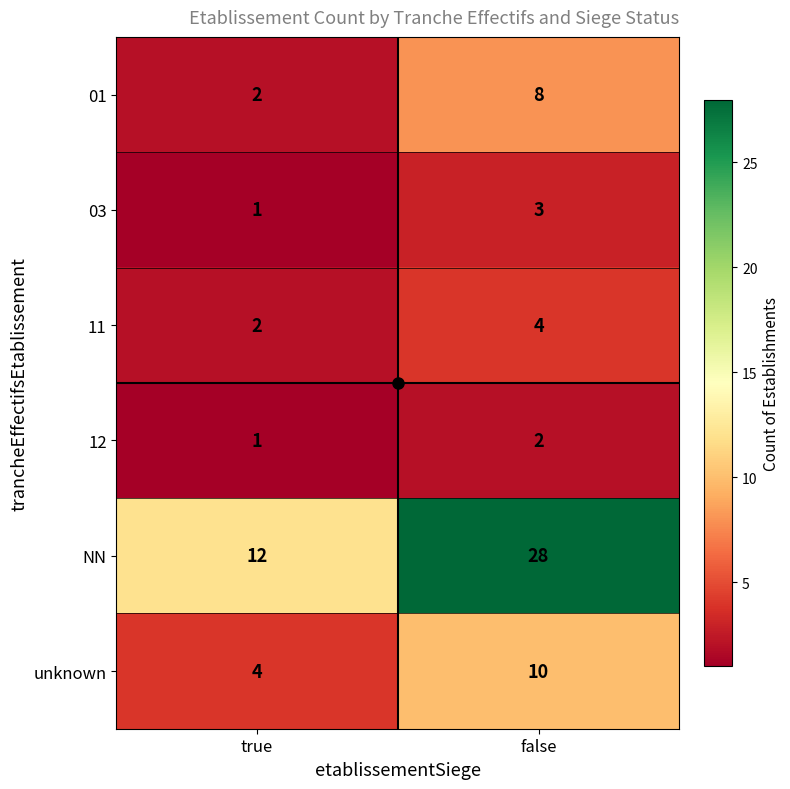

True or false: unknown has a value of 15 at false.

False